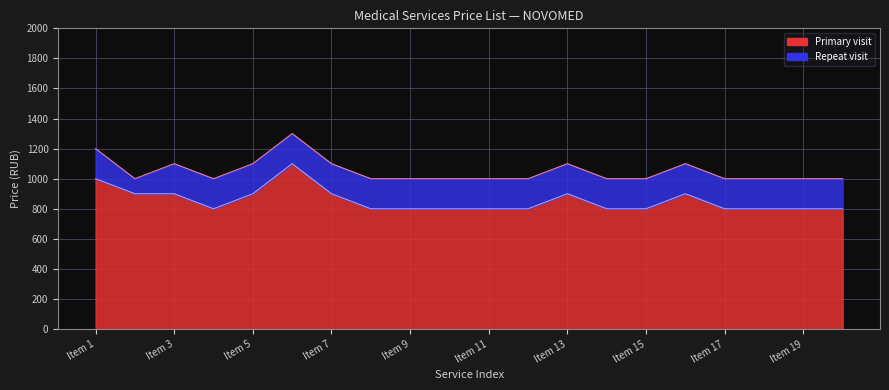

At how many categories does at least one series exceed 1158?

2